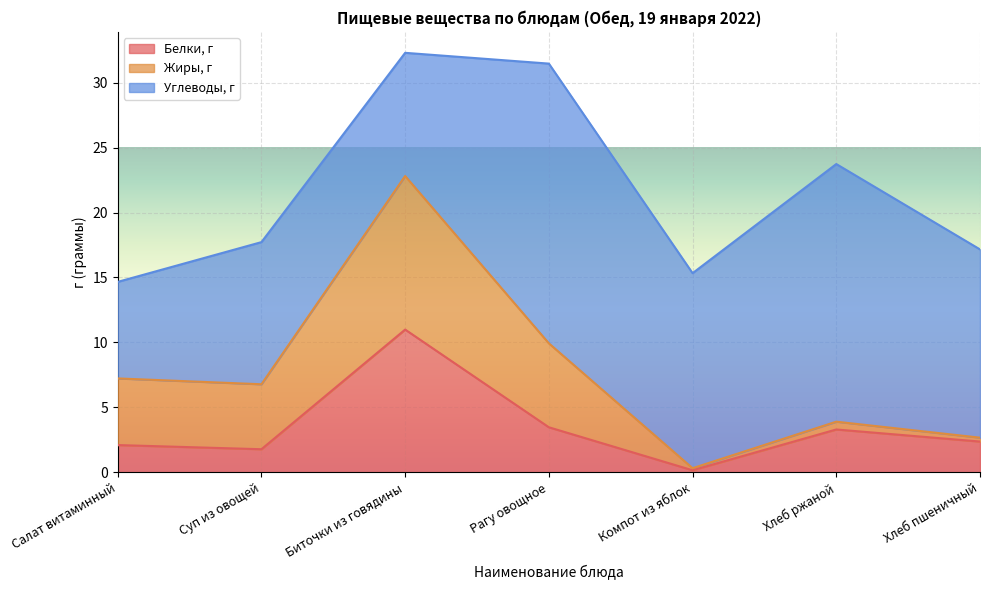

What is the label of the 5th point from the right?

Биточки из говядины